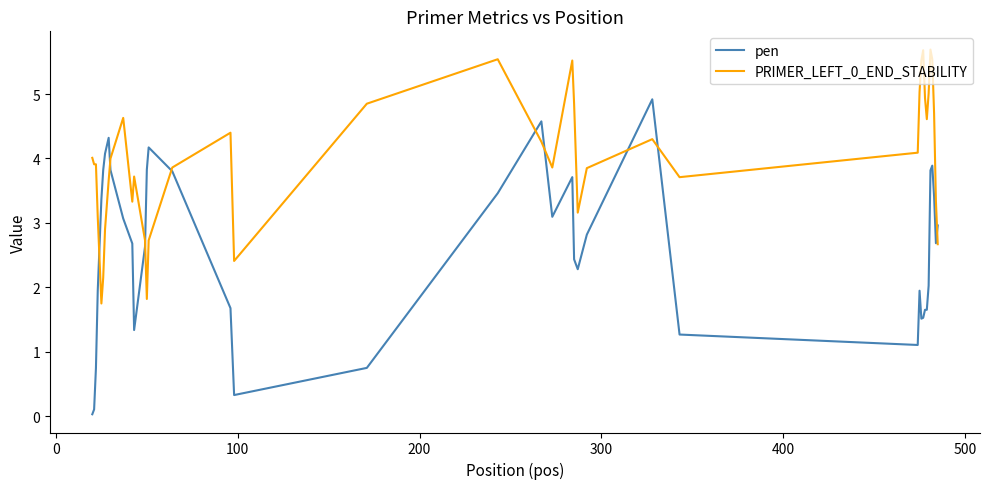

Which series has the widest spread of values?

pen